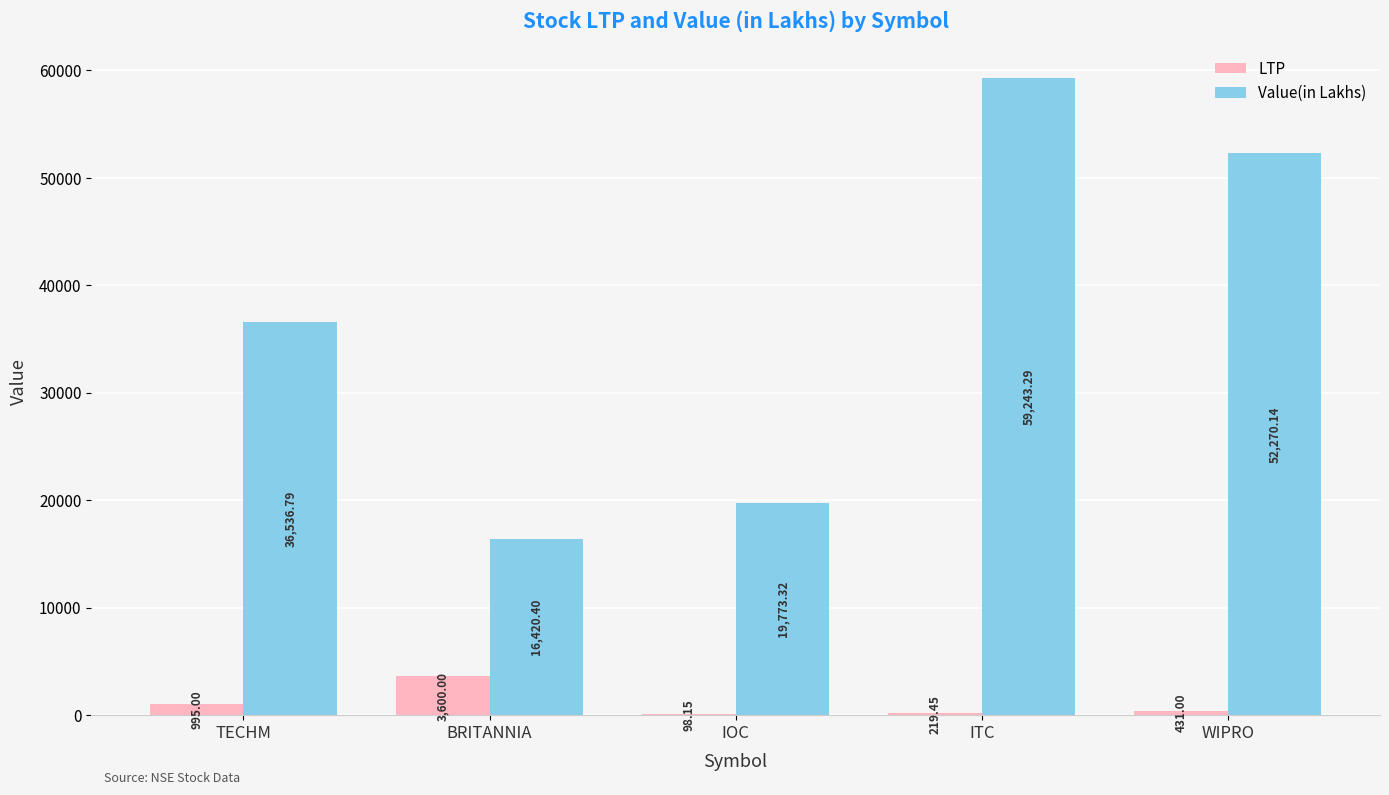

At which label does LTP first exceed 431?

TECHM